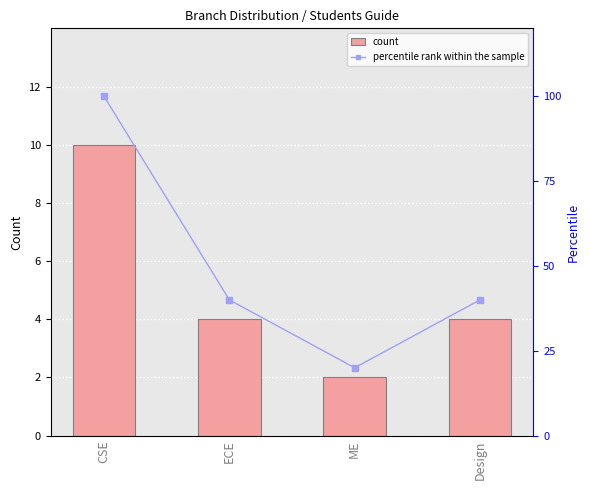

What is the value of the count bar at the 1st from the left?

10